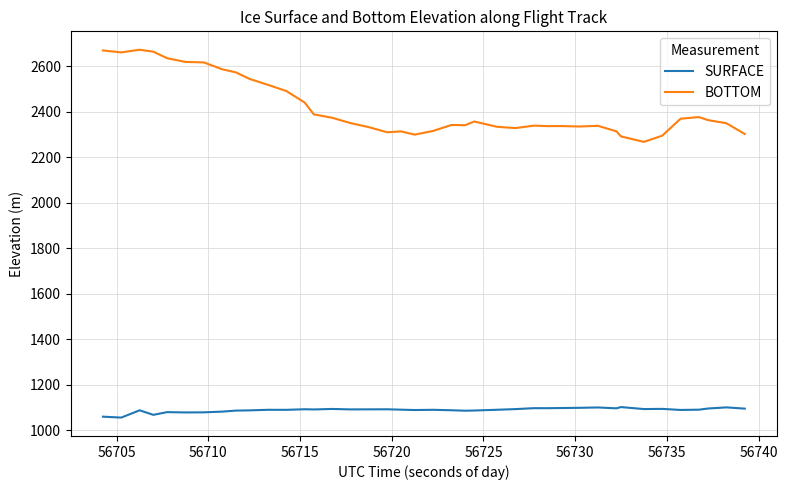

Which series has the widest spread of values?

BOTTOM